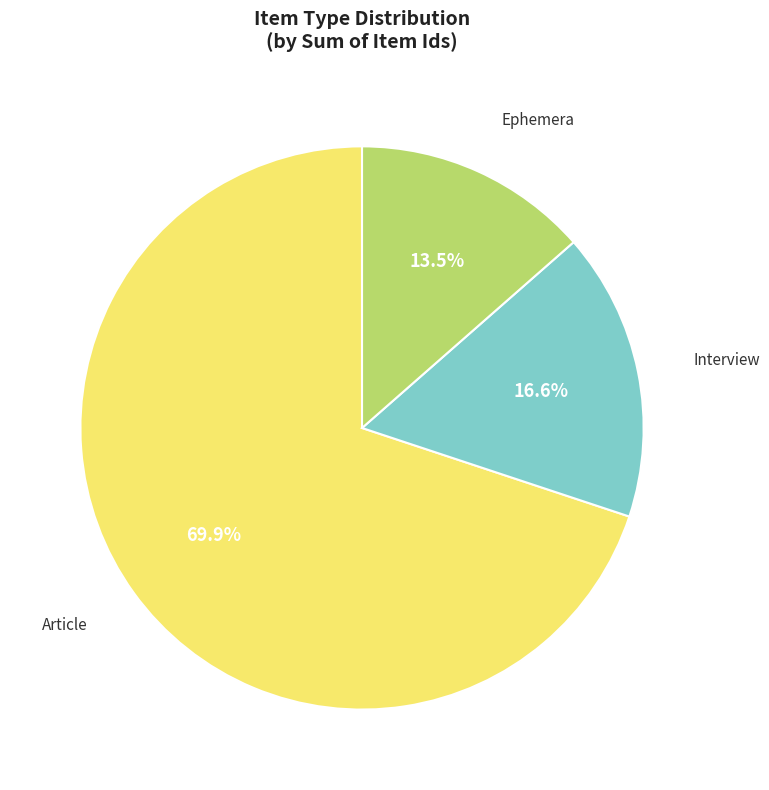

What portion of the pie excludes Interview?

83.4%